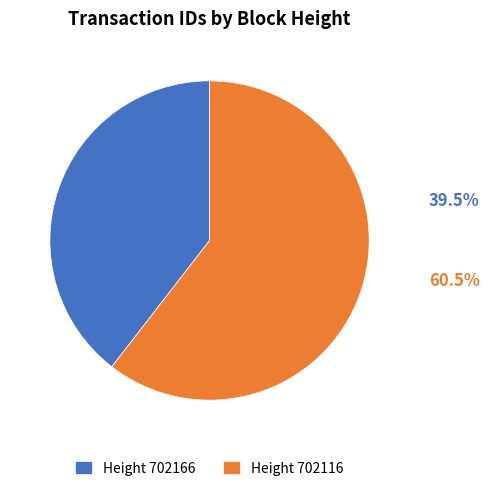

What is the smallest slice in the pie chart?

Height 702166